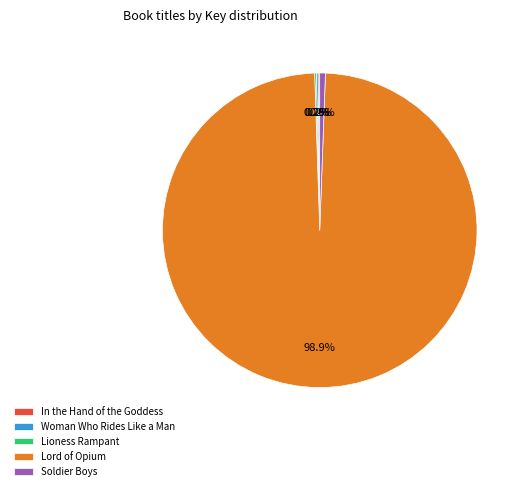

Between Lord of Opium and Soldier Boys, which is larger?

Lord of Opium